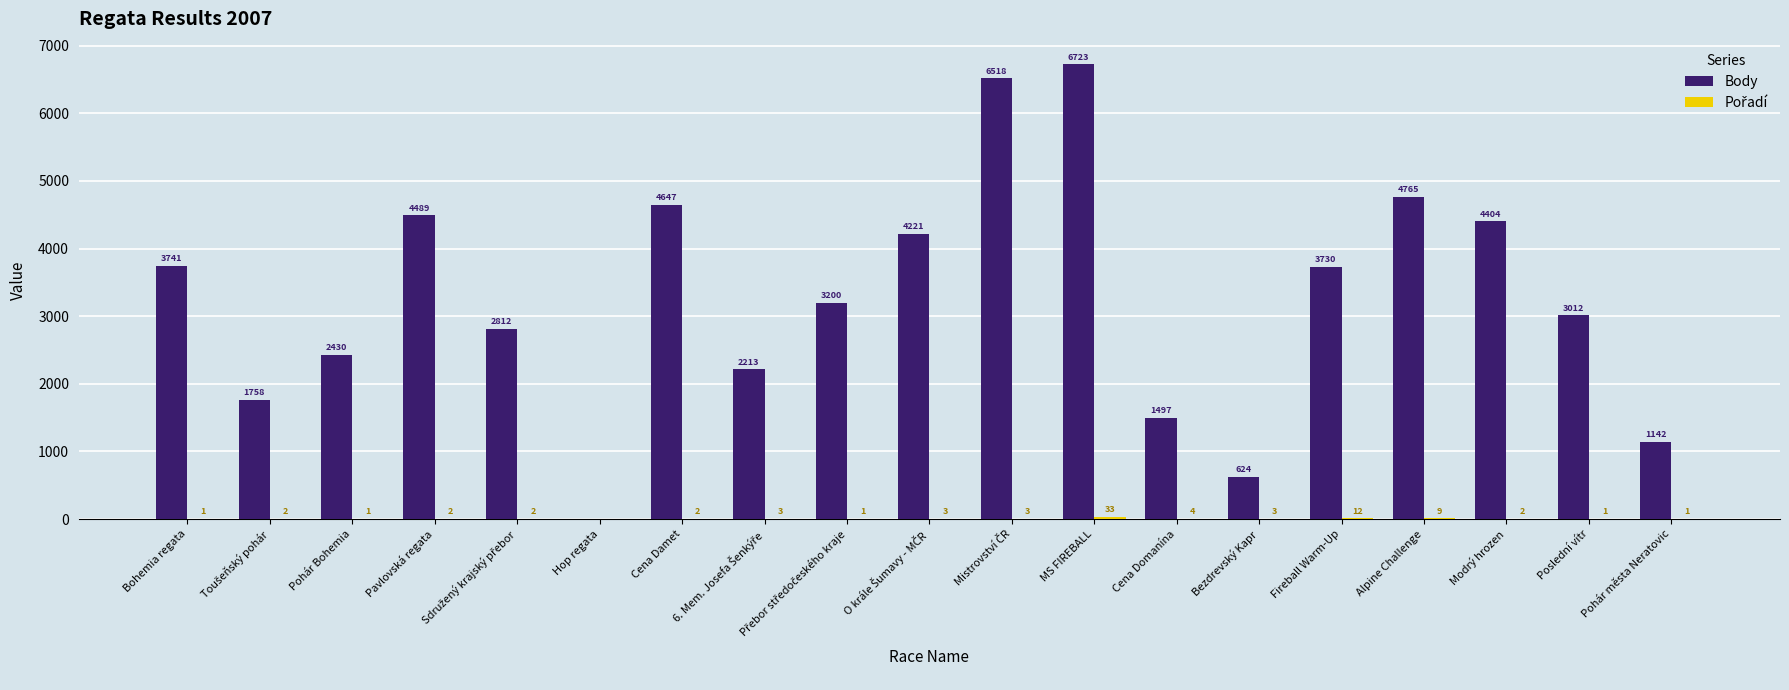

Where does the Body series first go above 3200?

Bohemia regata